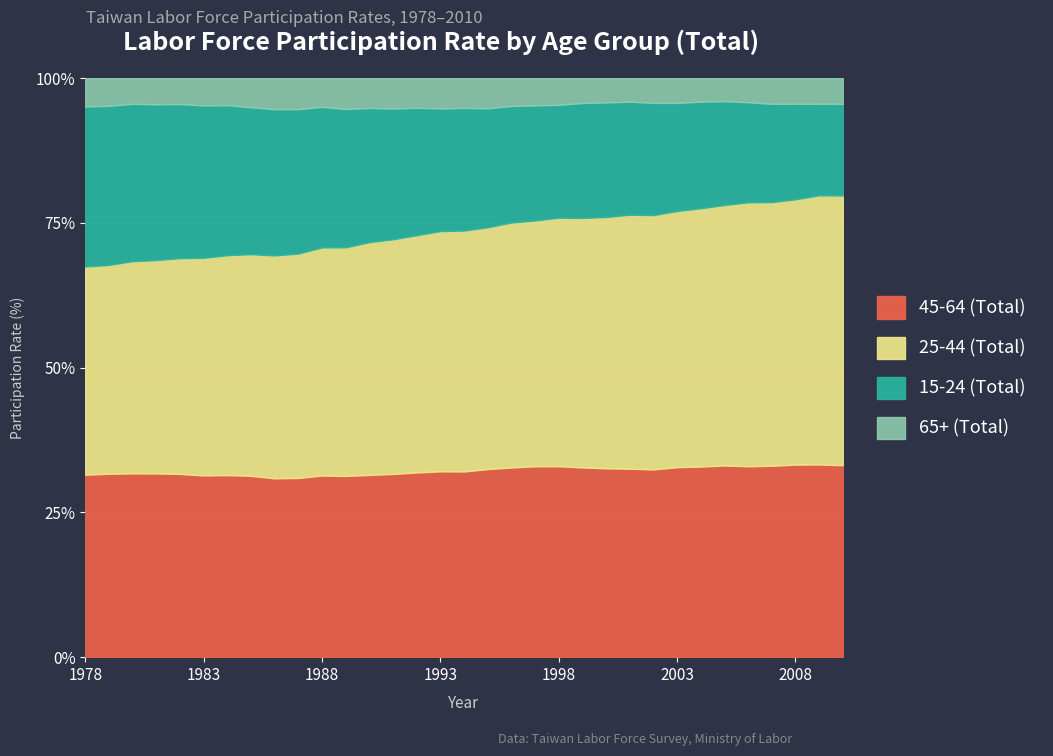

Where is the first local maximum for 45-64 (Total)?

1979